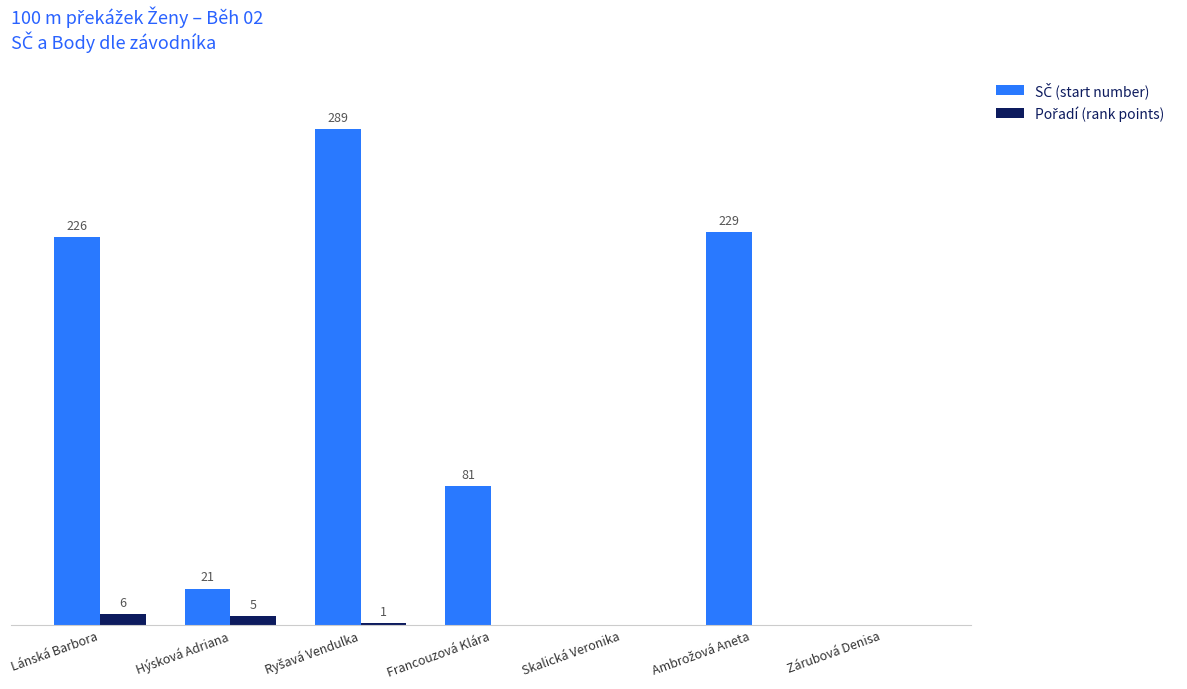

Is it true that Pořadí (rank points) equals 7 at Hýsková Adriana?

False